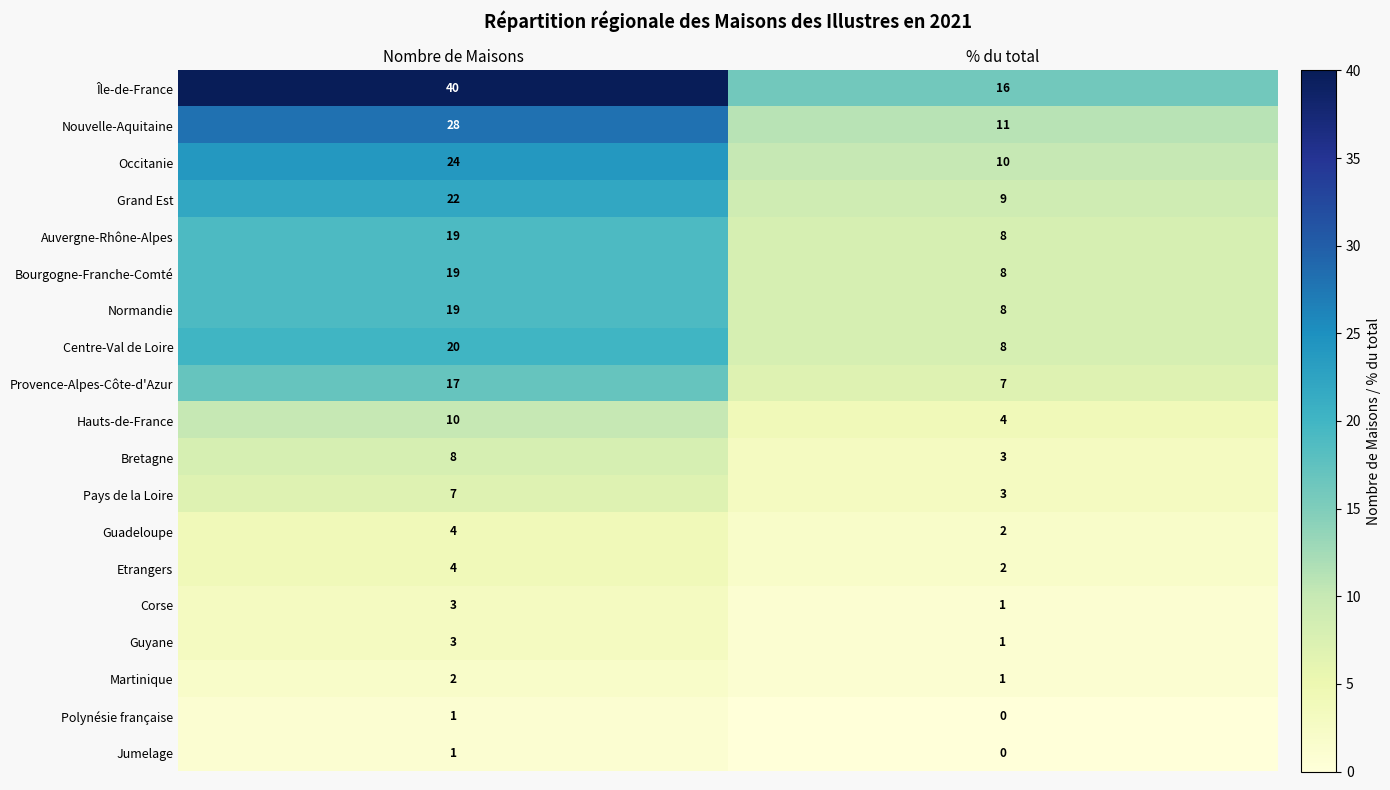

How many categories are shown in the chart?

2